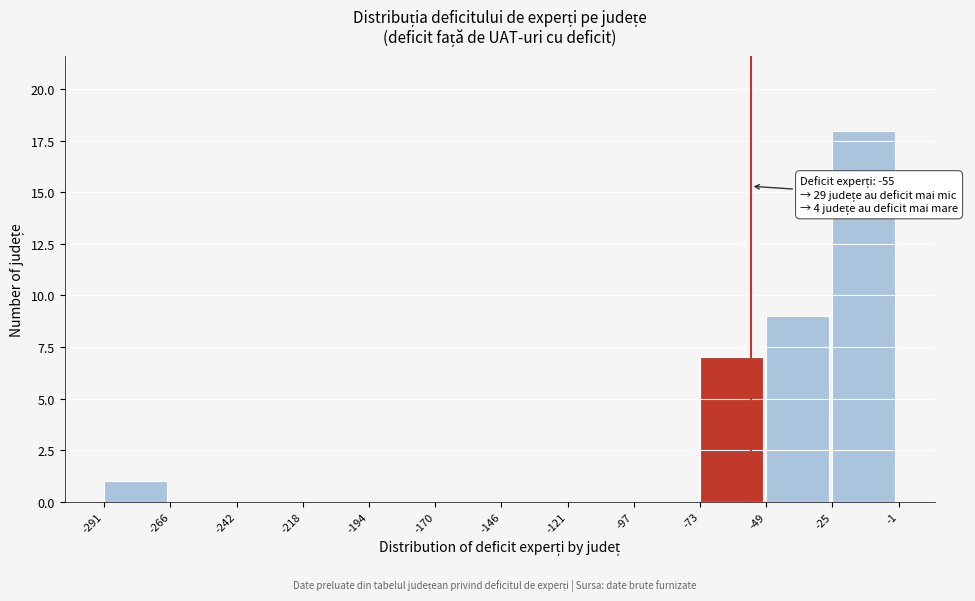

Which range on the x-axis has the tallest bar?

-25 to -1